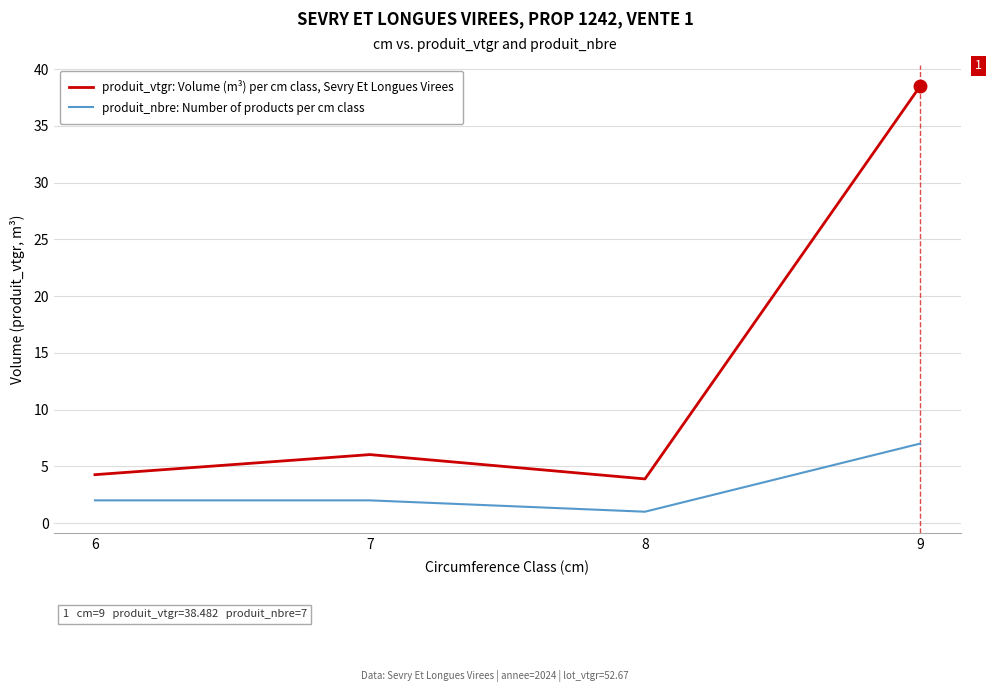

The produit_nbre: Number of products per cm class series shows 10.2 at 9. True or false?

False